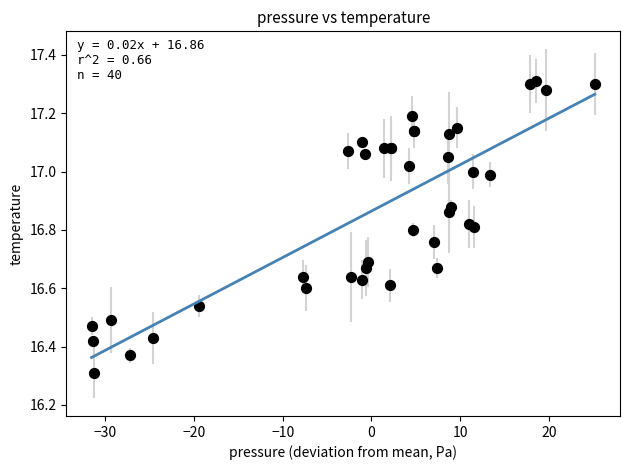

What Y value in the scatter plot is closest to 16?

16.3